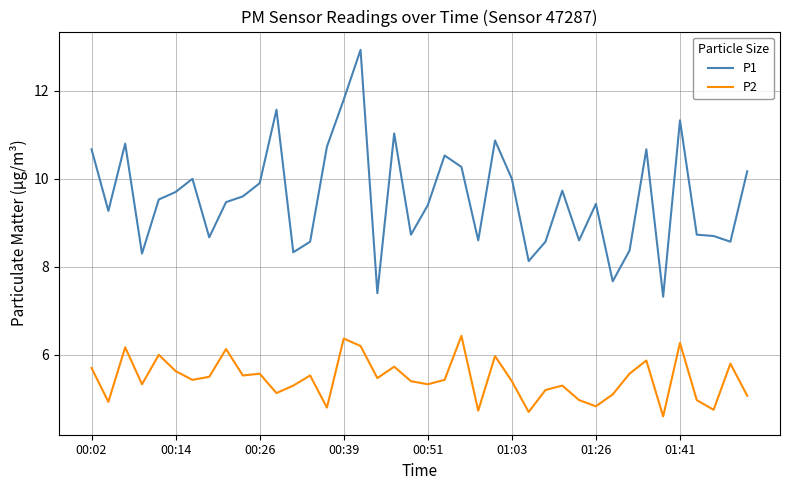

Rank the series by their average value, from highest to lowest.

P1, P2